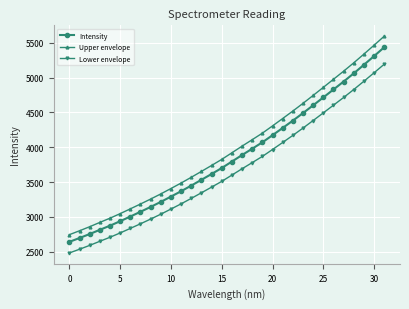

True or false: Intensity and Lower envelope intersect in this chart.

False